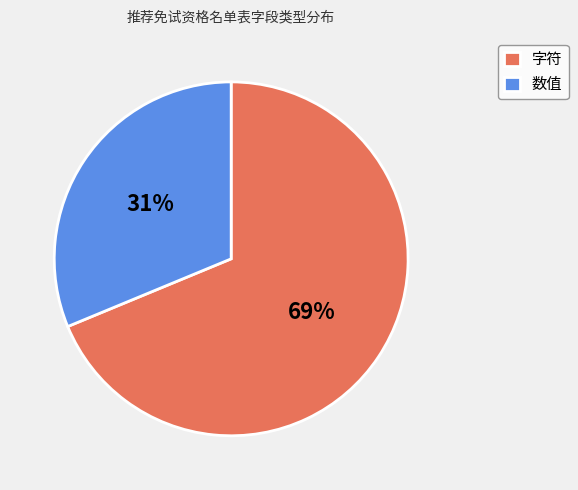

How many slices are in this pie chart?

2